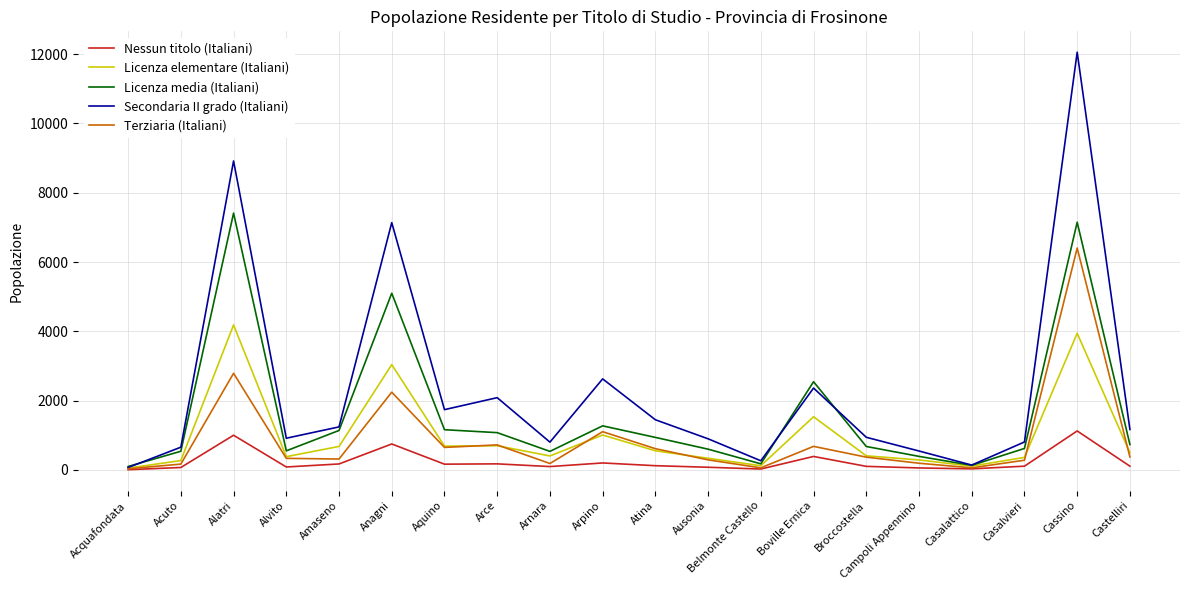

At which category is the sum across all series the highest?

Cassino